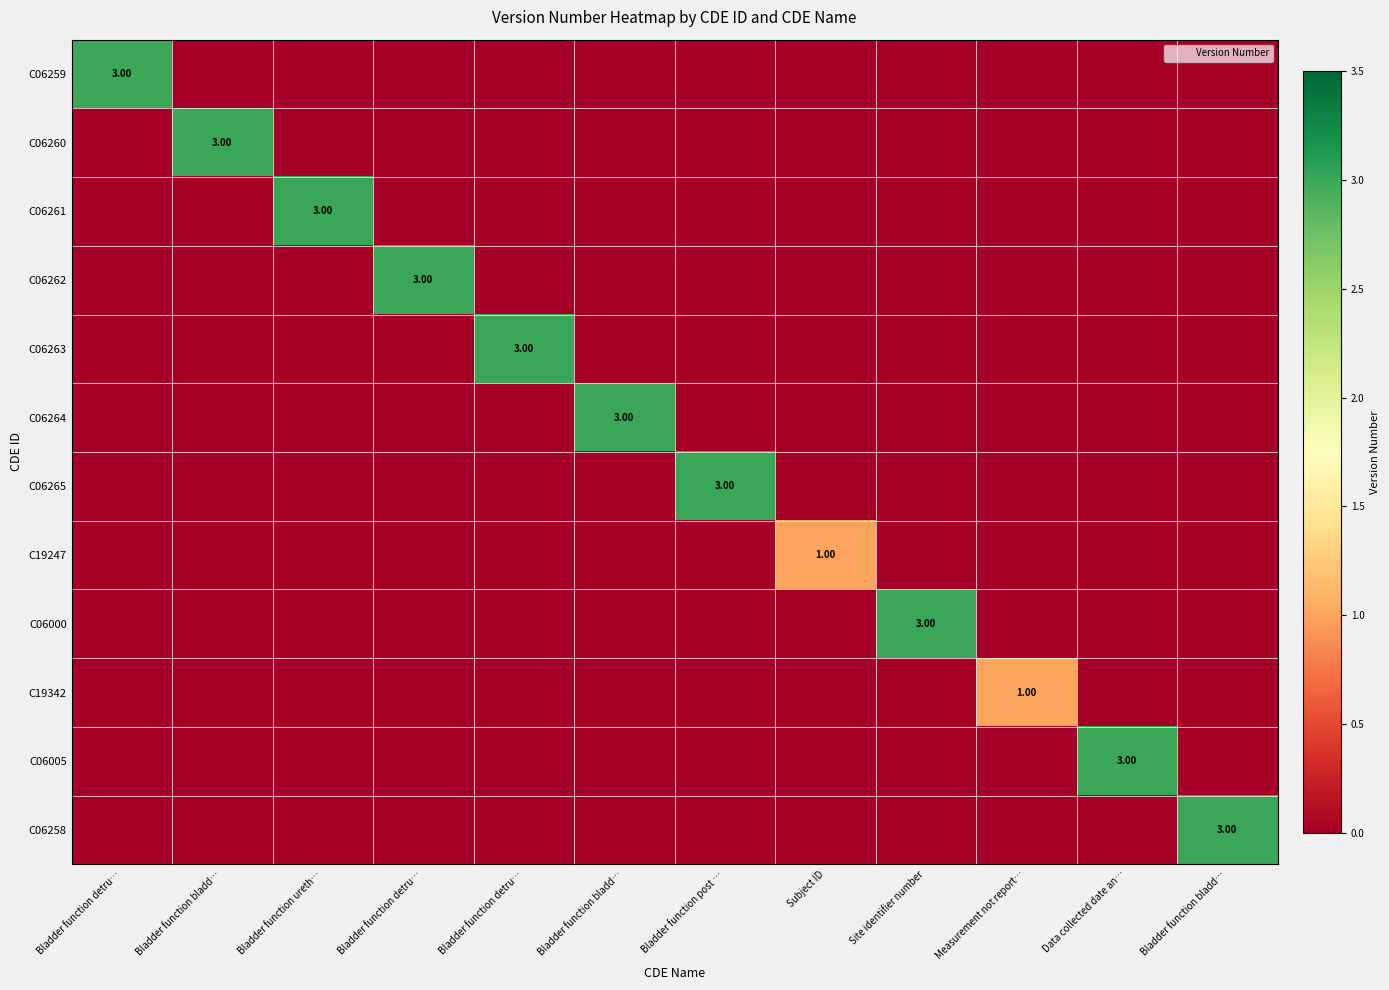

How many data points in C06000 are above 0?

1